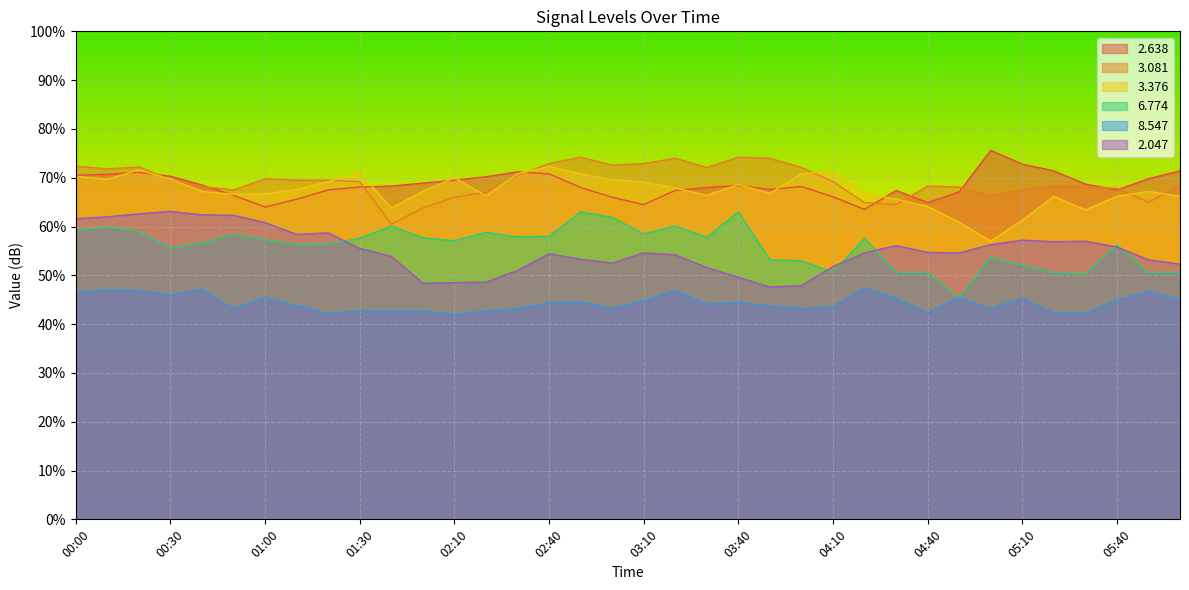

True or false:   2.638 and   6.774 cross at least once.

False